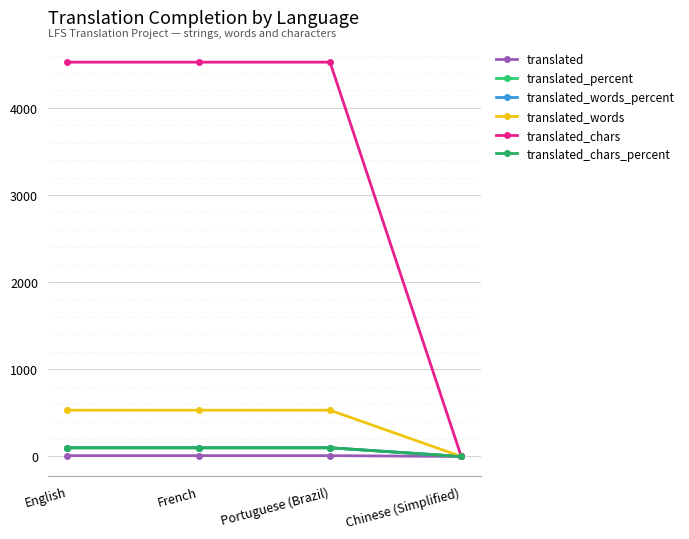

The translated series shows 7 at English. True or false?

False